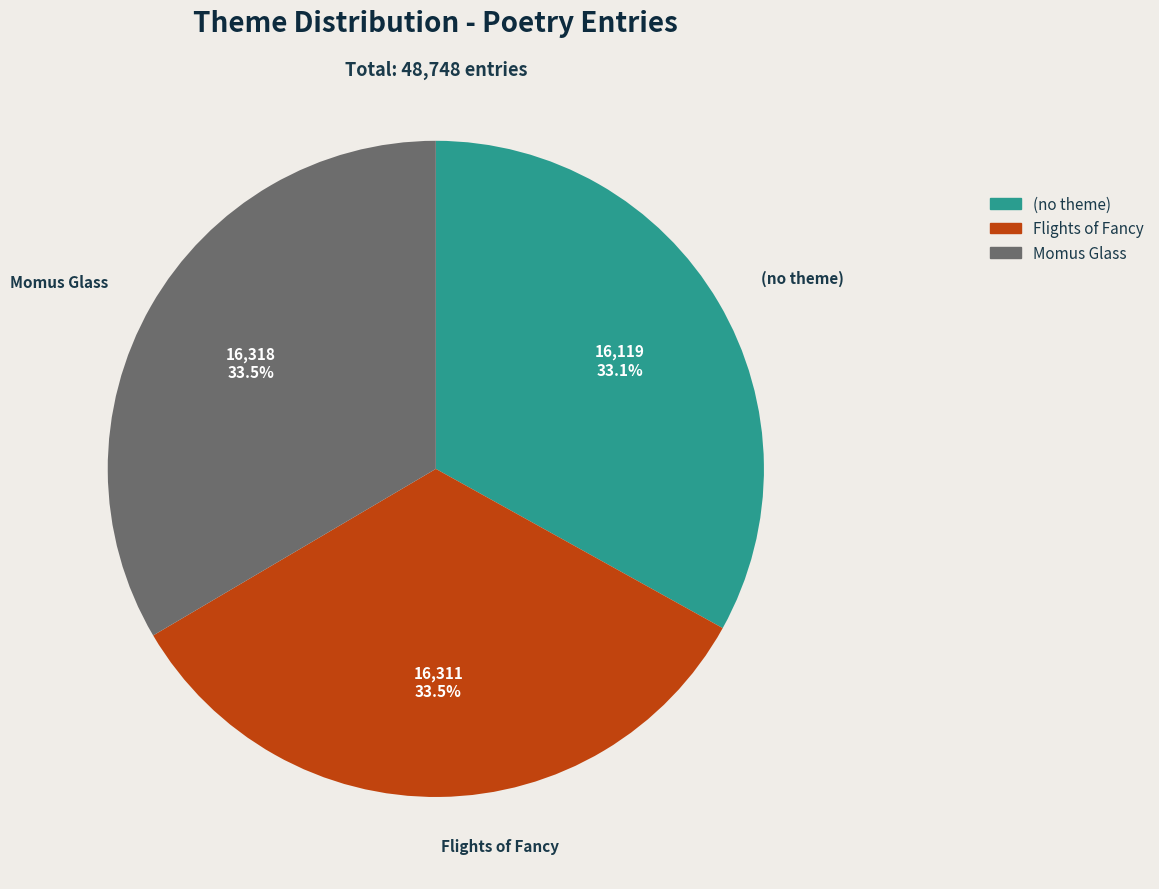

What percentage is NOT represented by (no theme)?

66.9%